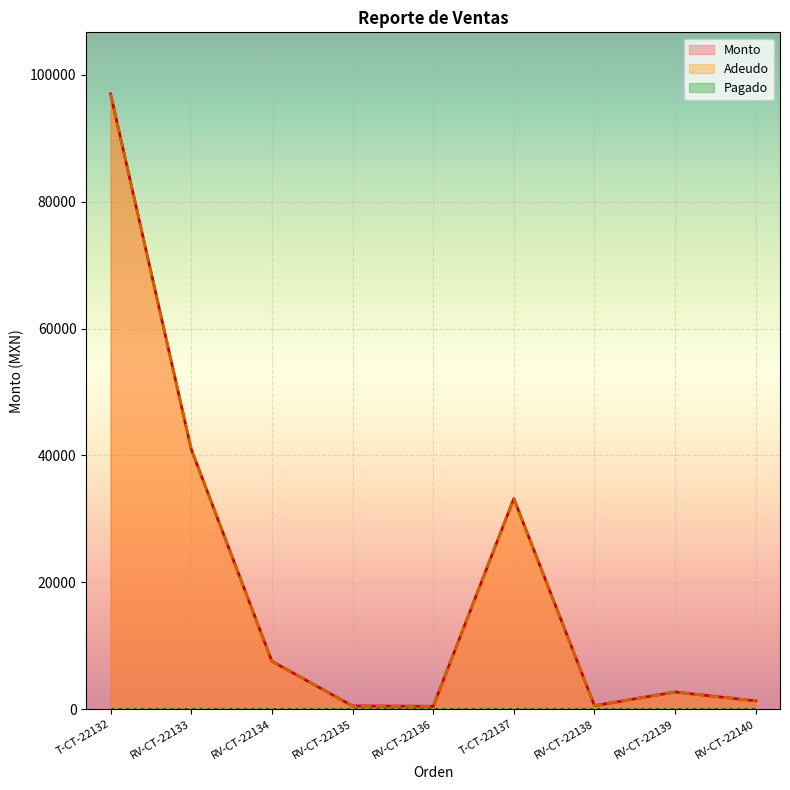

The value of Monto at RV-CT-22135 is 500. True or false?

True